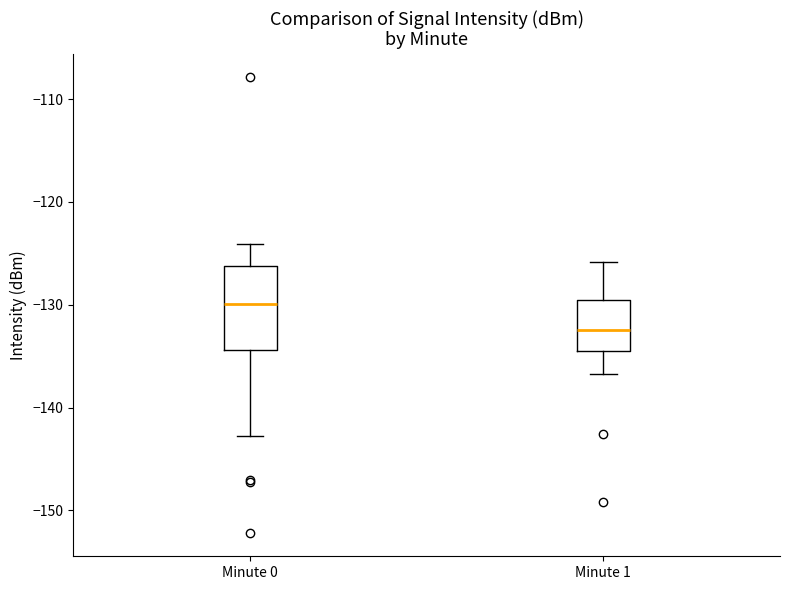

Which box's median line is the lowest?

Minute 1